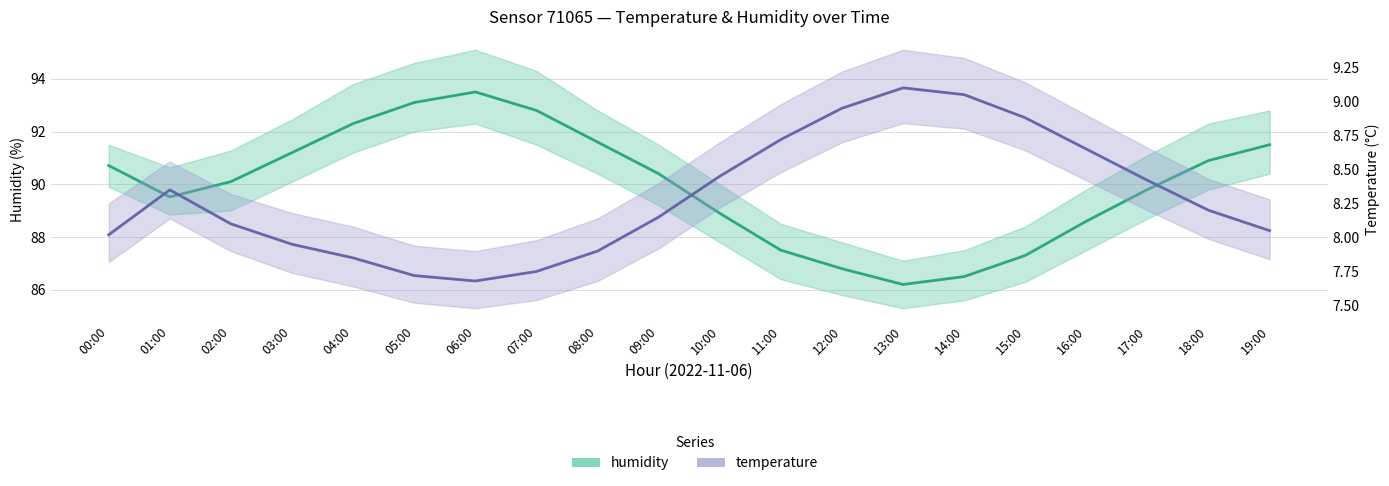

Where does the humidity series first go above 90?

00:00